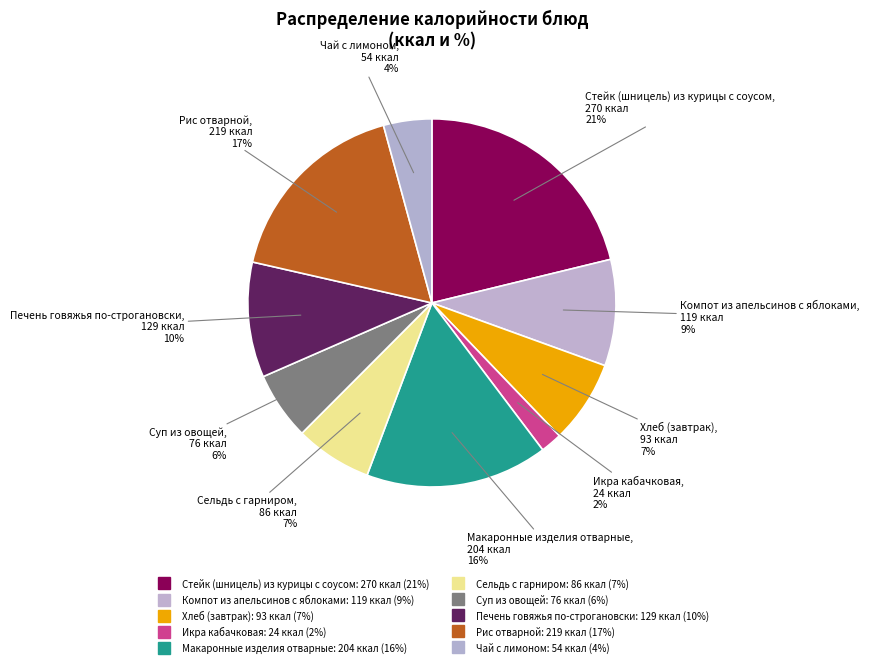

What is the change in value from Икра кабачковая to Макаронные изделия отварные?

+180